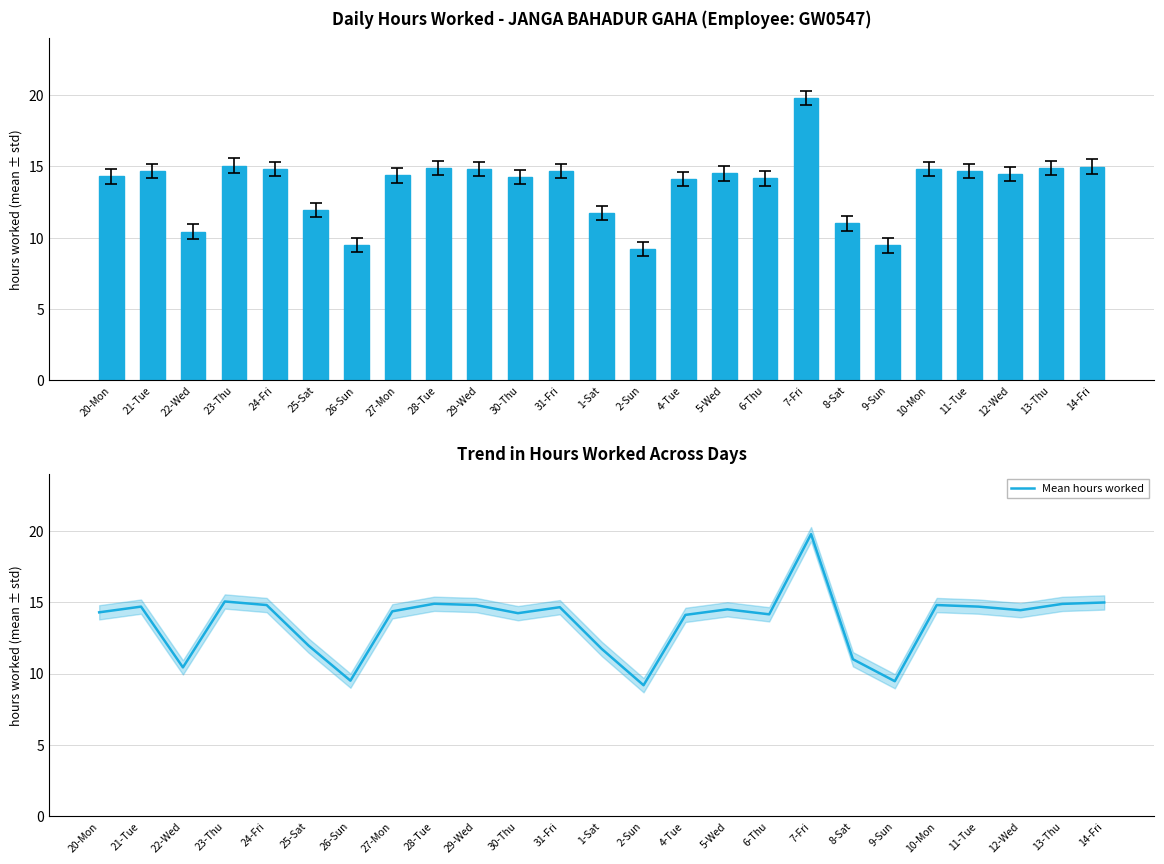

Which series has the largest range (max minus min)?

Low (Hours Worked)